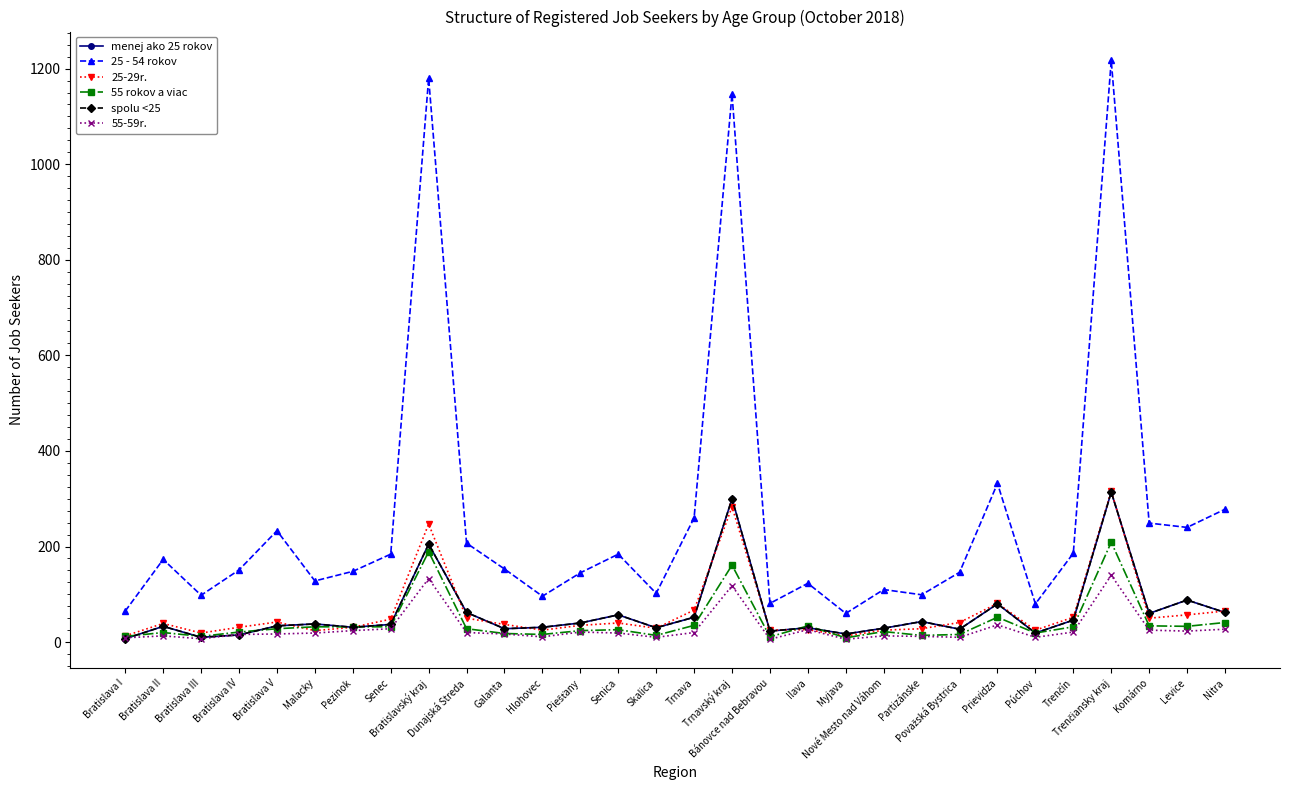

How many times do spolu <25 and 55-59r. cross each other?

3